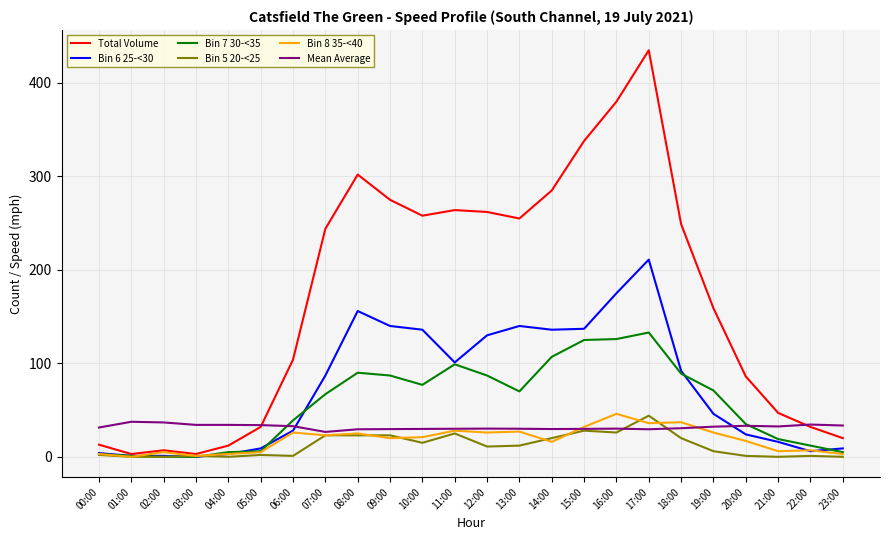

The Mean Average series shows 34.2 at 03:00. True or false?

True